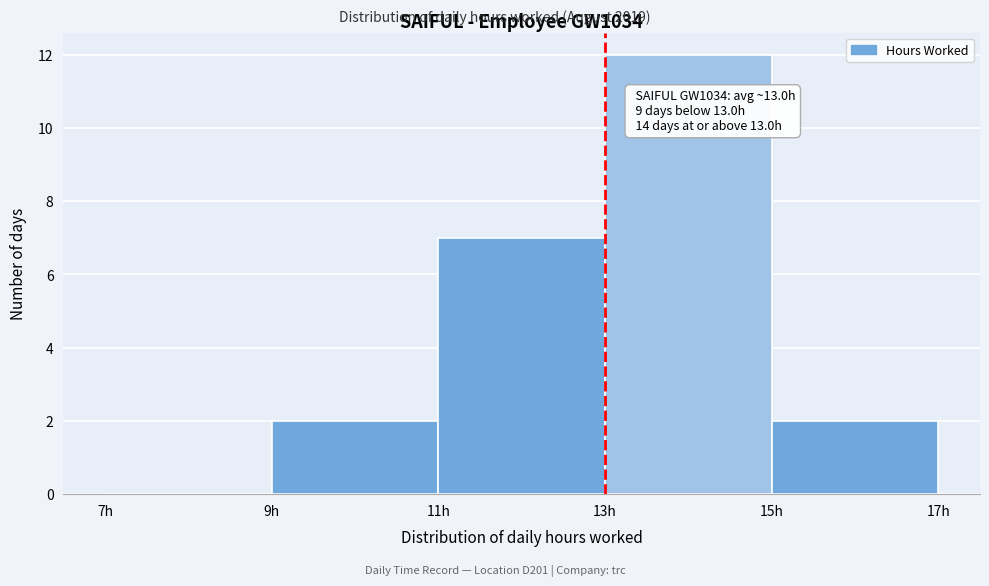

Over which range of the x-axis is the bar tallest?

13 to 15